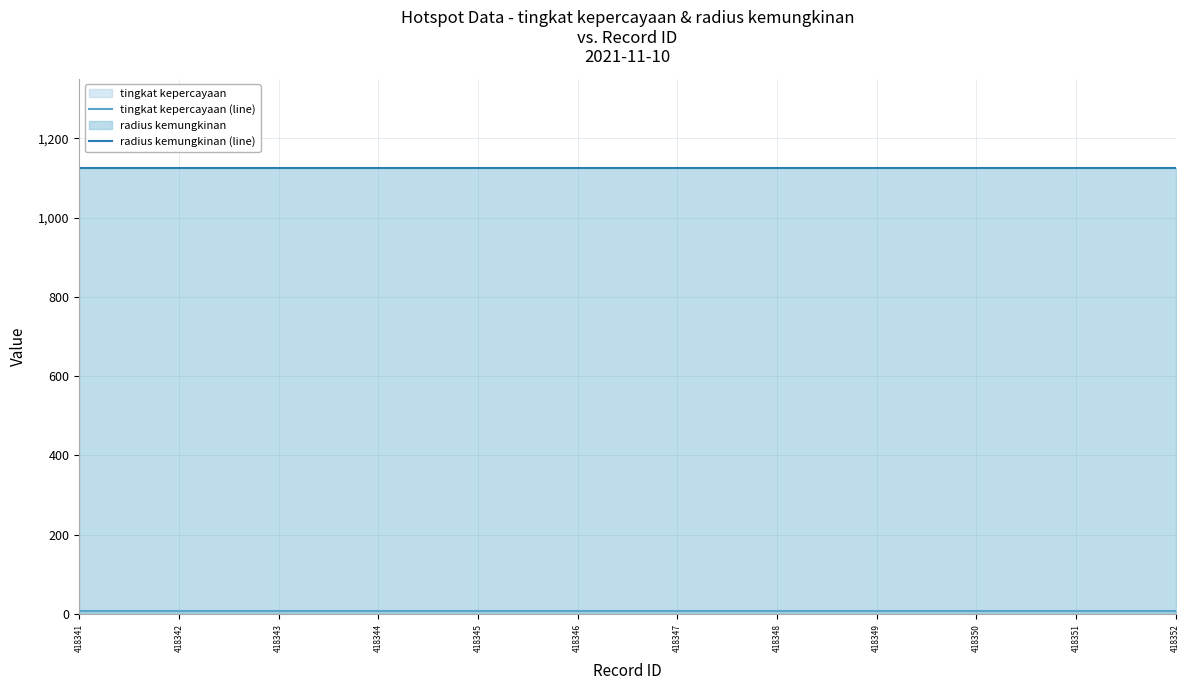

True or false: tingkat kepercayaan (line) has a value of 3 at 418352.

False